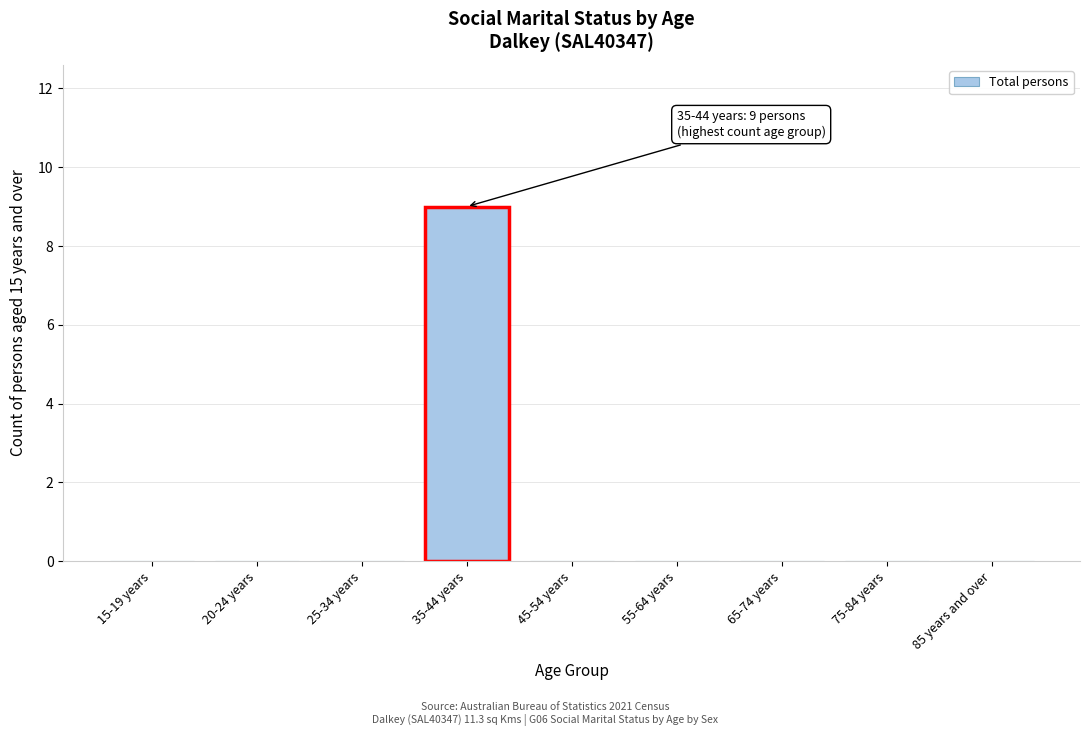

Reading right to left, transcribe all the data shown in this chart.

85 years and over=0	75-84 years=0	65-74 years=0	55-64 years=0	45-54 years=0	35-44 years=9	25-34 years=0	20-24 years=0	15-19 years=0